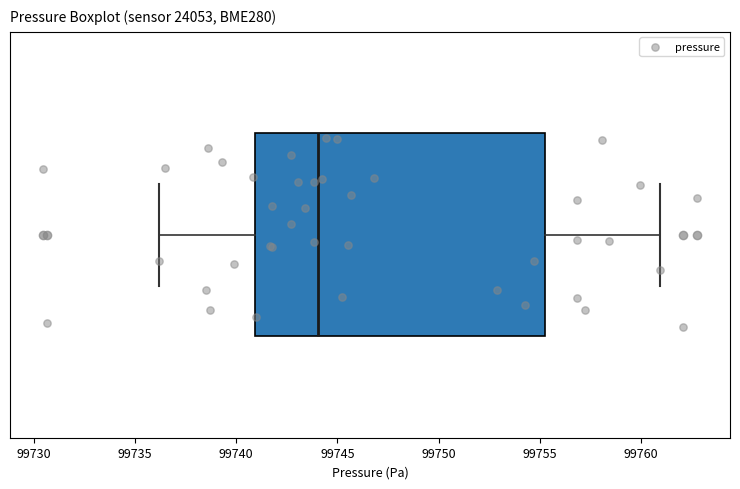

Read this box plot against the x-axis: the position of the median line, the range covered by the box, and the ends of both whiskers. The values are not printed on the chart, so give them approximately, as read against the axis.

median 99744.0, box 99741.0 to 99755.5, whiskers 99736.0 to 99761.0